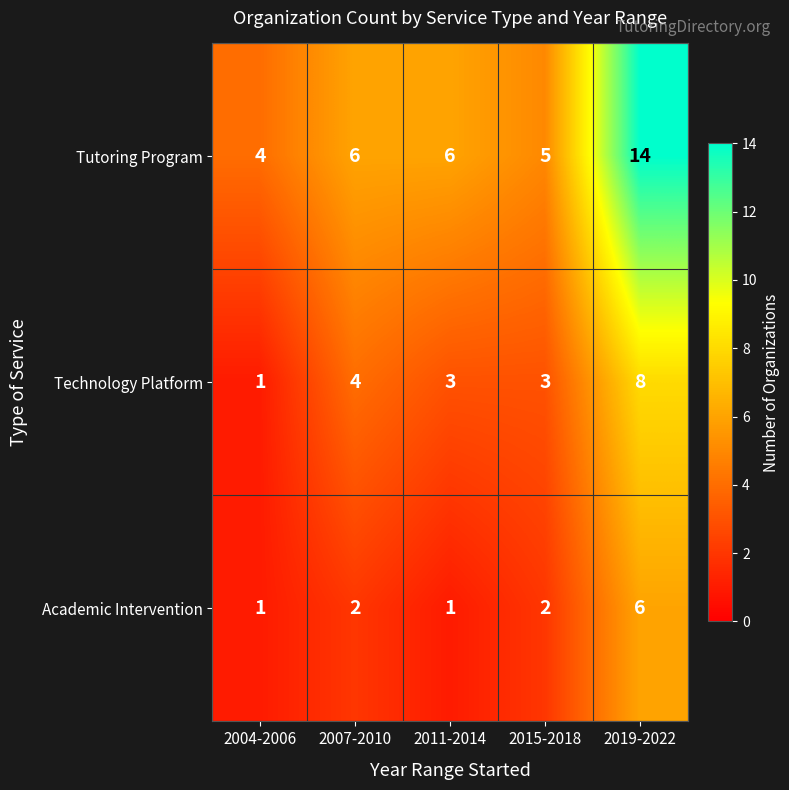

At which category is the sum across all series the highest?

2019-2022